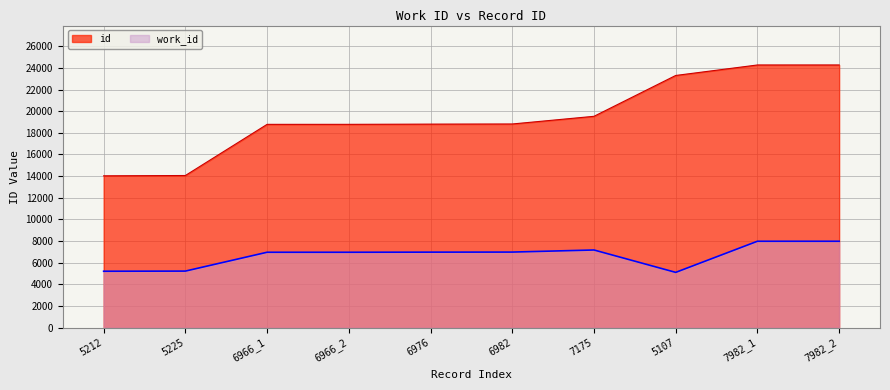

The work_id series shows 6966 at 6966_1. True or false?

True